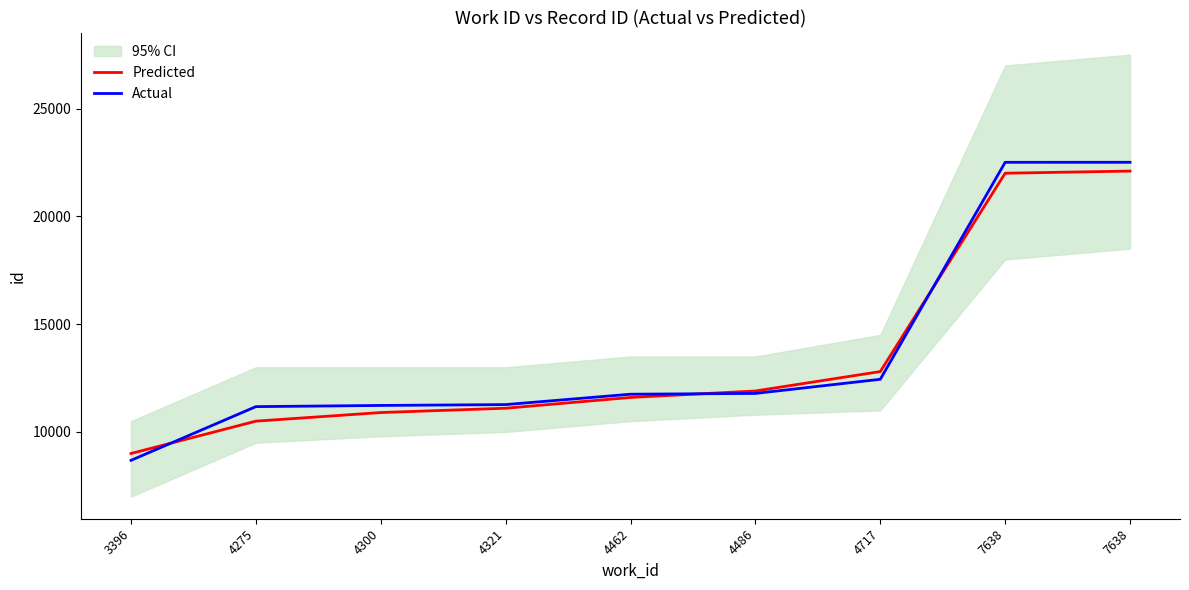

At which label does Actual first exceed 11750?

4486